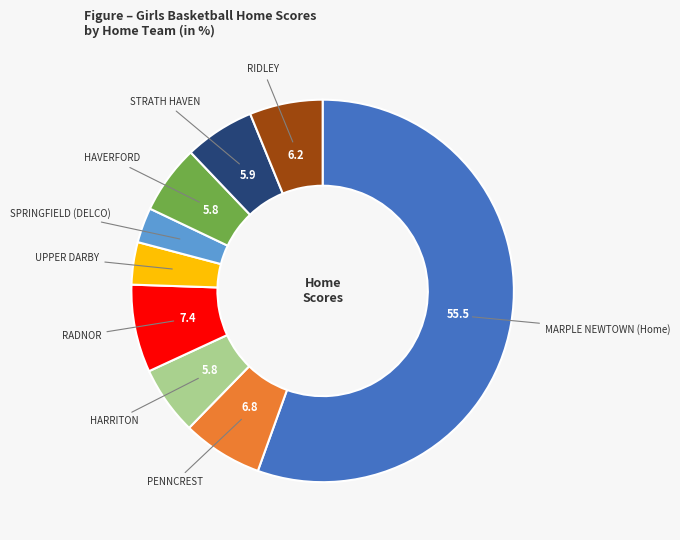

Does any single category account for the majority?

Yes